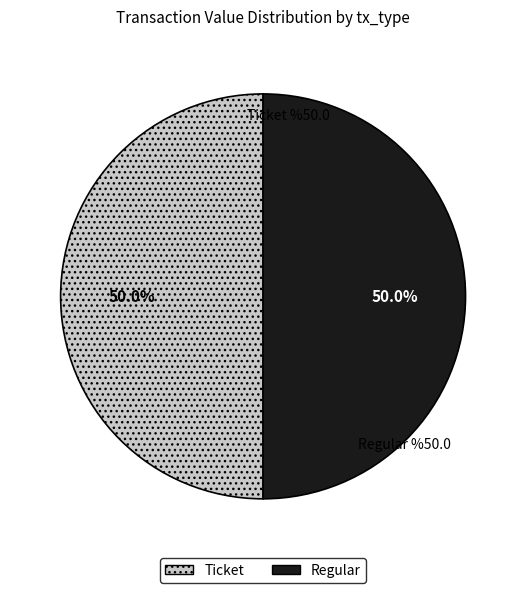

Approximately how many times larger is the value at Ticket compared to Regular?

1.0